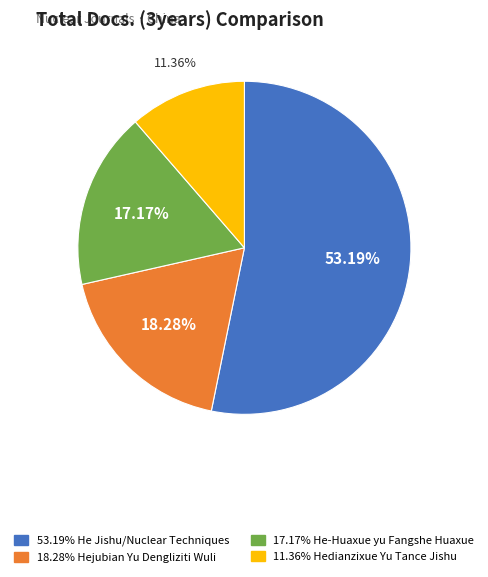

Is there a majority slice in this chart?

Yes